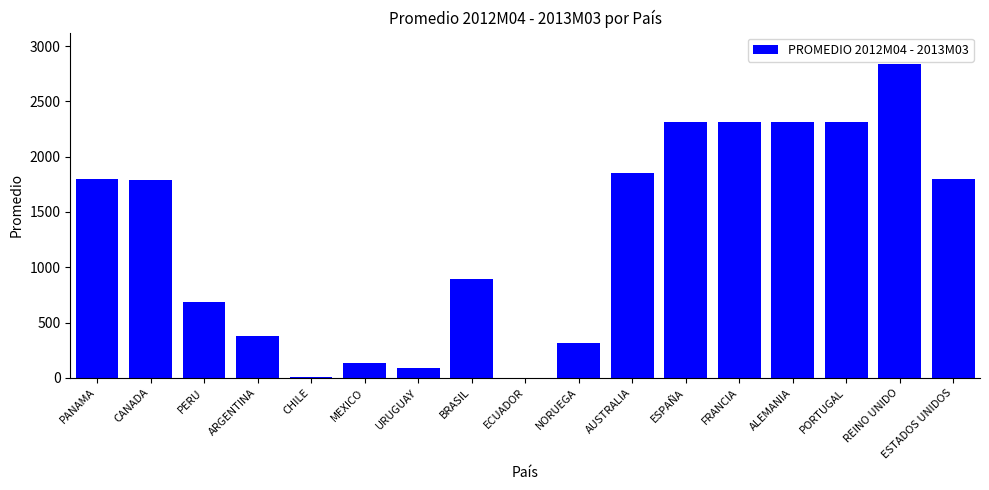

Between ESTADOS UNIDOS and ECUADOR, which is larger?

ESTADOS UNIDOS